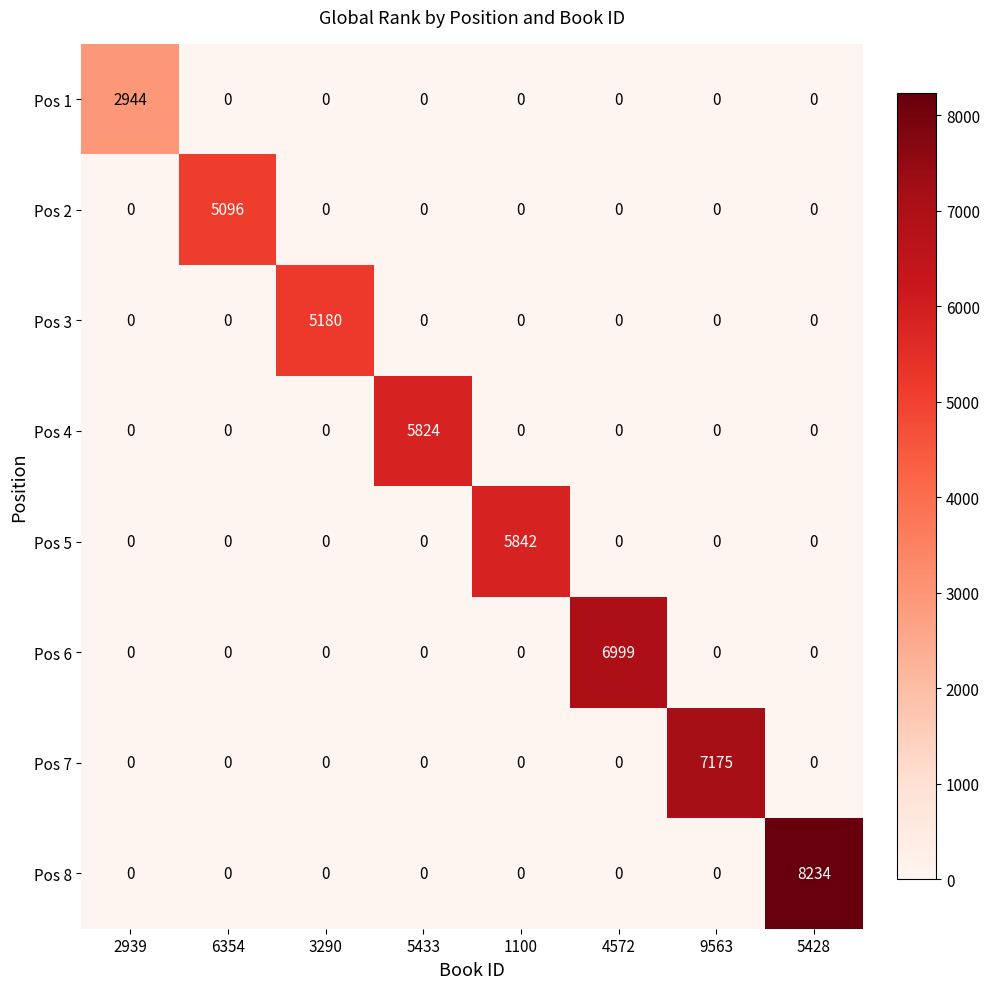

Between 2939 and 4572, which series saw the biggest shift?

Pos 6